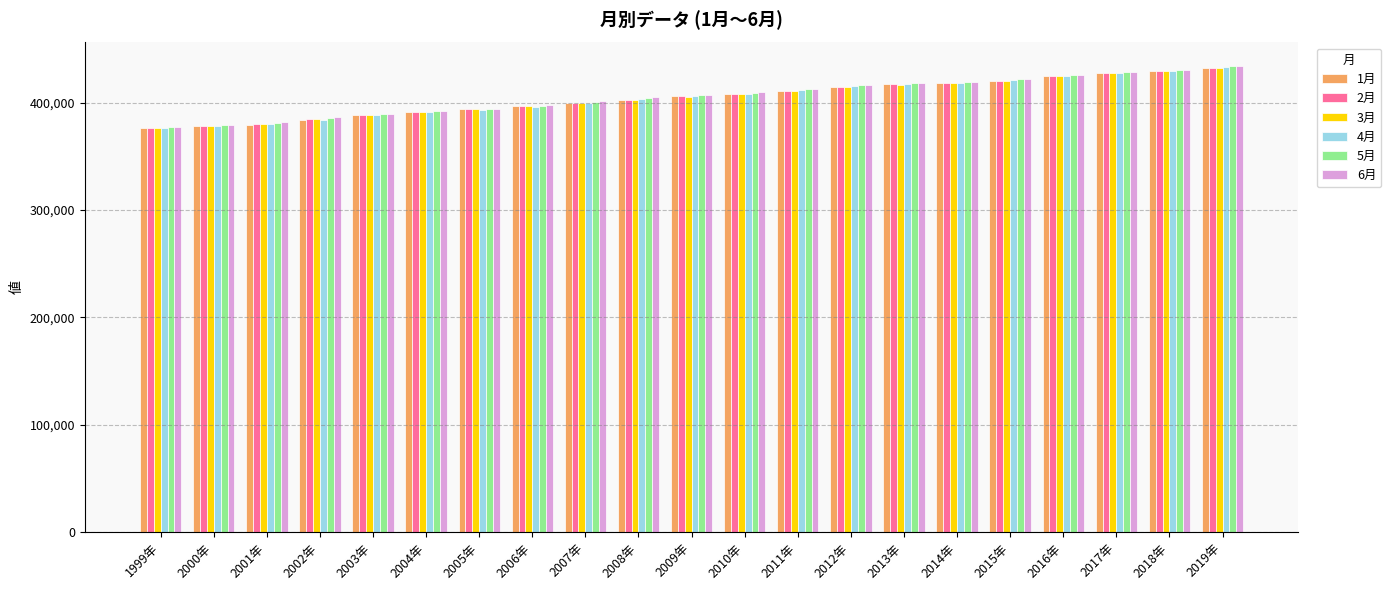

What is the total value across all series at 2004年?

2350269